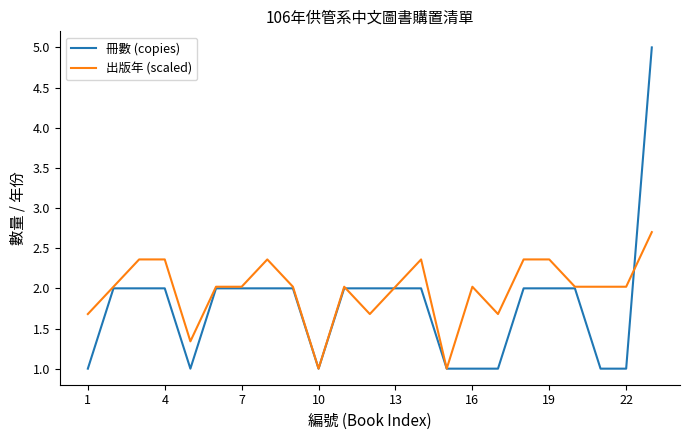

Reading left to right, extract all data points from this chart.

冊數 (copies): 1.0	2.0	2.0	2.0	1.0	2.0	2.0	2.0	2.0	1.0	2.0	2.0	2.0	2.0	1.0	1.0	1.0	2.0	2.0	2.0	1.0	1.0	5.0
出版年 (scaled): 1.7	2.0	2.4	2.4	1.3	2.0	2.0	2.4	2.0	1.0	2.0	1.7	2.0	2.4	1.0	2.0	1.7	2.4	2.4	2.0	2.0	2.0	2.7